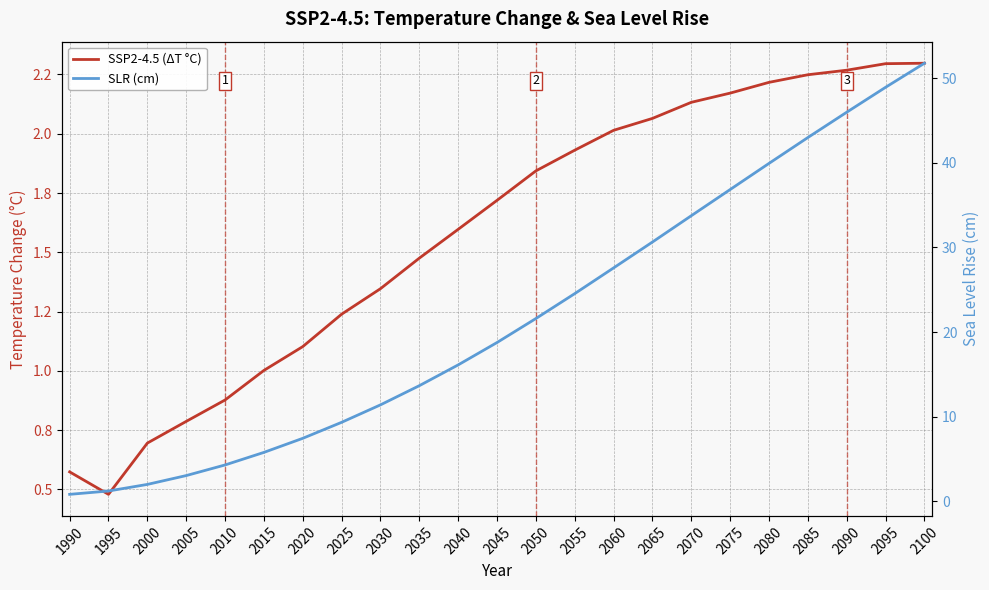

True or false: SLR (cm) and SSP2-4.5 (ΔT °C) cross at least once.

False